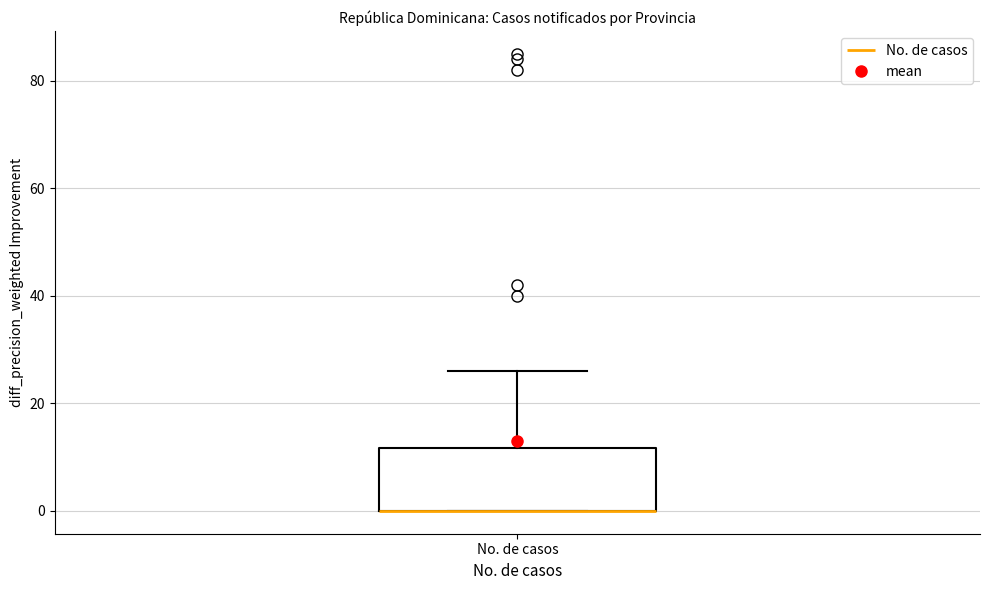

Transcribe this box plot: give where the median line is, the range the box spans, and where the two whiskers end, as read against the y-axis. The values are not printed on the chart, so give them approximately, as read against the axis.

median 0 (drawn on the box's lower edge), box 0 to 12, whiskers 0 to 26